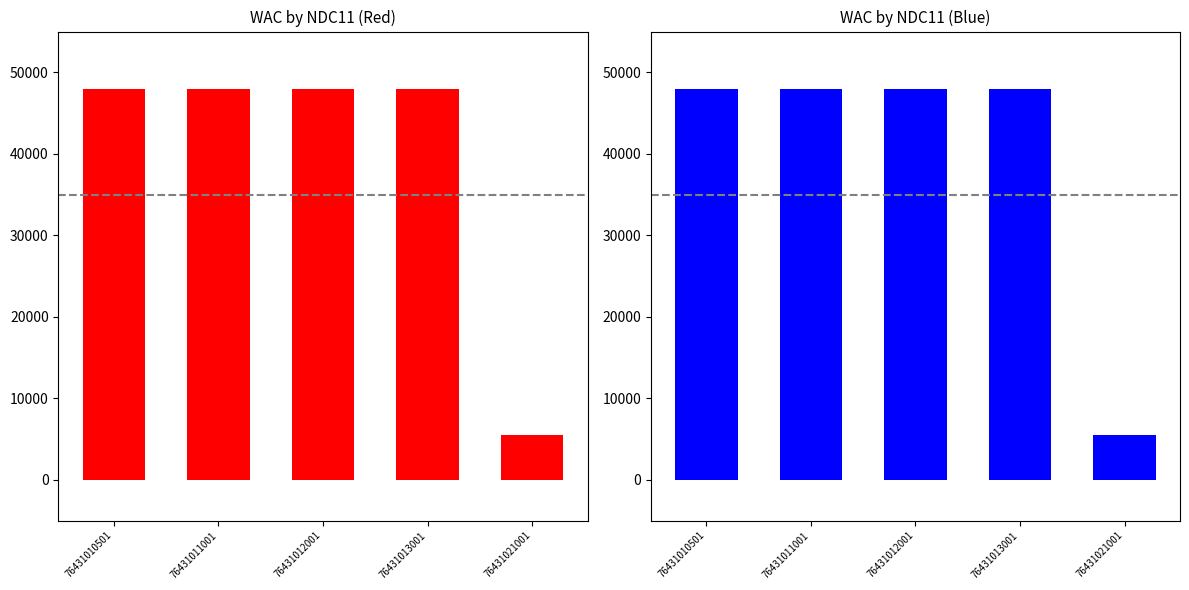

Count the number of data series in this chart.

1